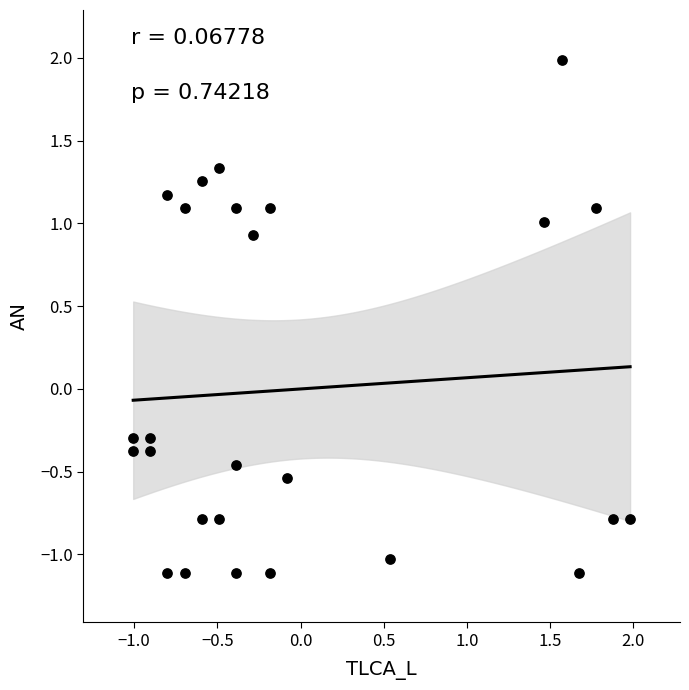

What is the range of Y values (max minus min)?

3.1